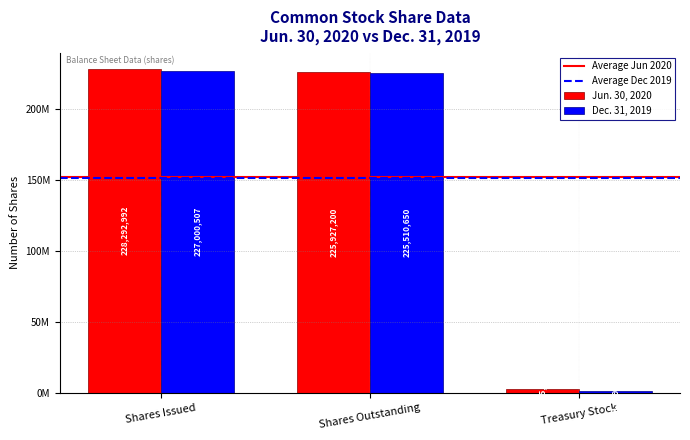

Where is Dec. 31, 2019 nearest to the value 114245182?

Shares Outstanding